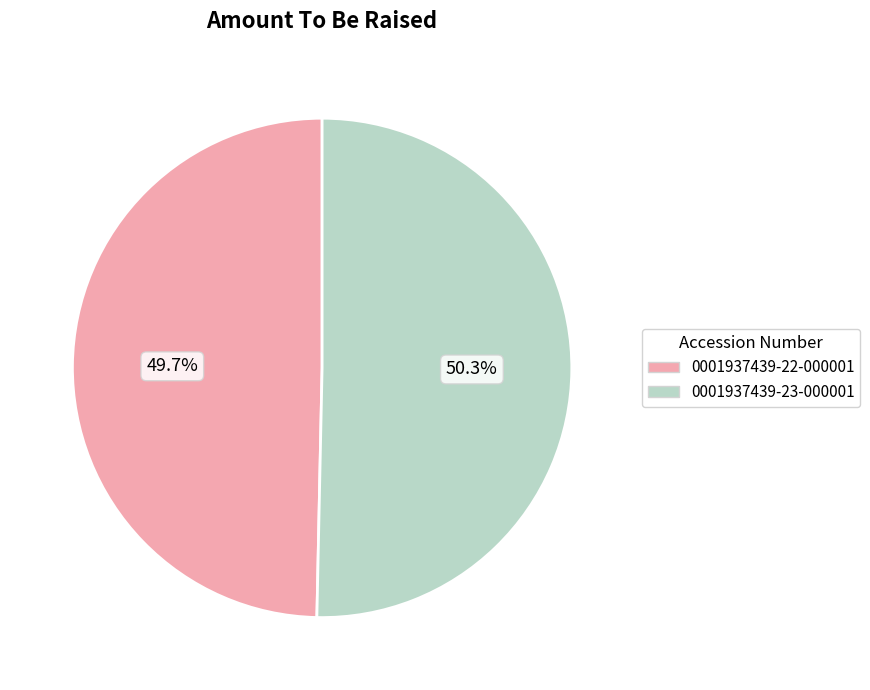

How many segments does this pie chart have?

2